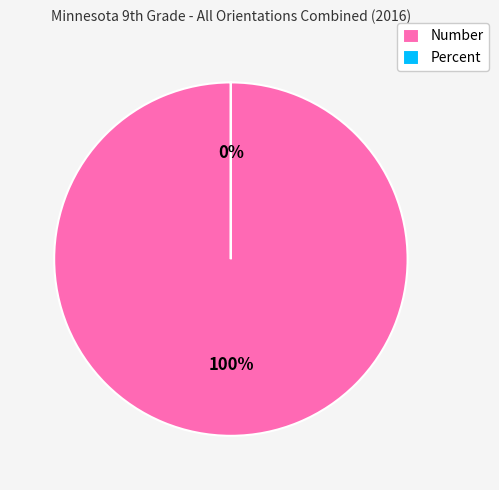

What percentage do Percent and Number together represent?

100.0%